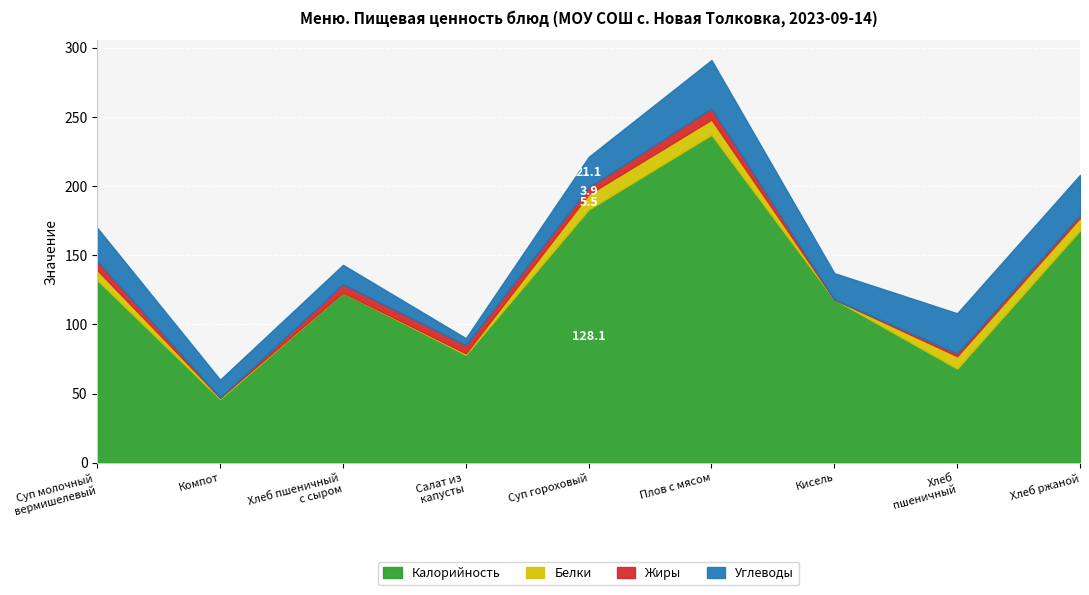

Which category has the highest value across all series?

Плов с мясом